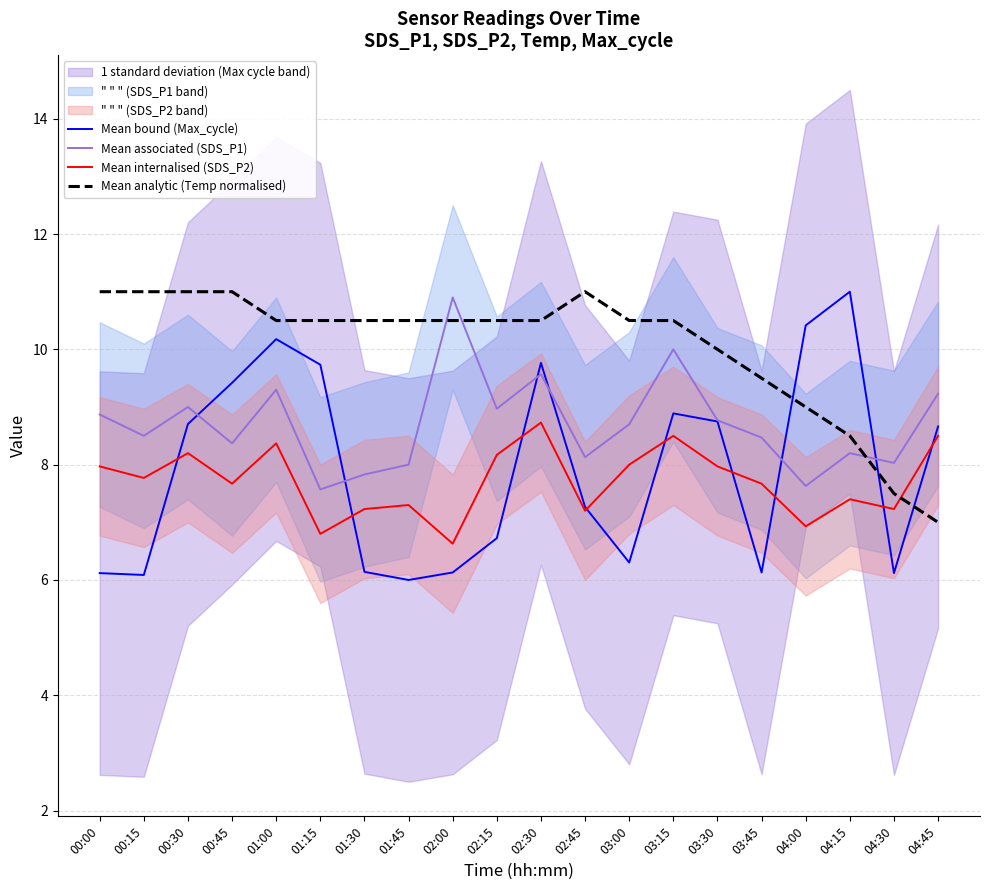

What value does the Mean internalised (SDS_P2) series have at 00:15?

7.8